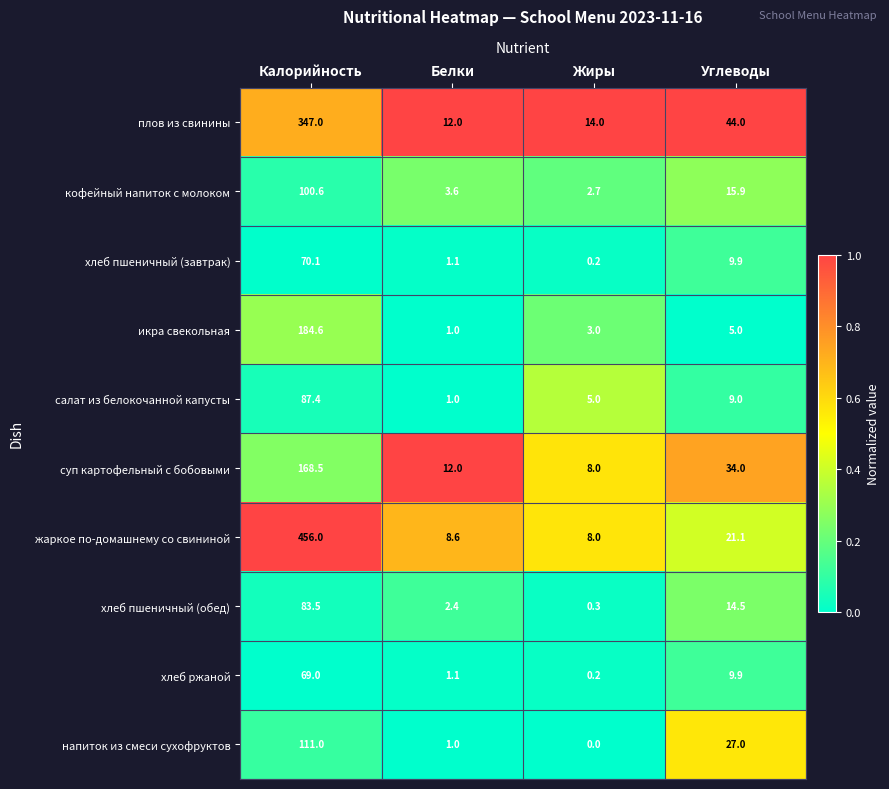

Which series has the largest range (max minus min)?

жаркое по-домашнему со свининой